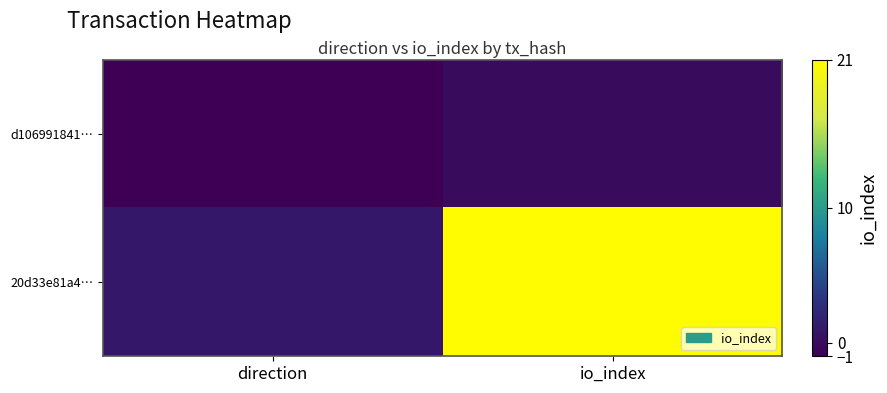

How many series are shown in this chart?

2